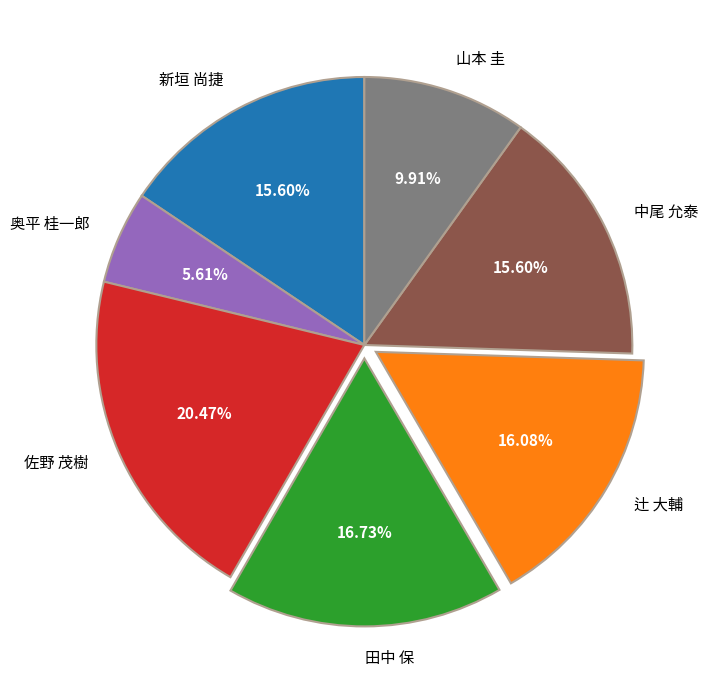

To the nearest percent, what is the combined percentage of 奥平 桂一郎 and 佐野 茂樹?

26%